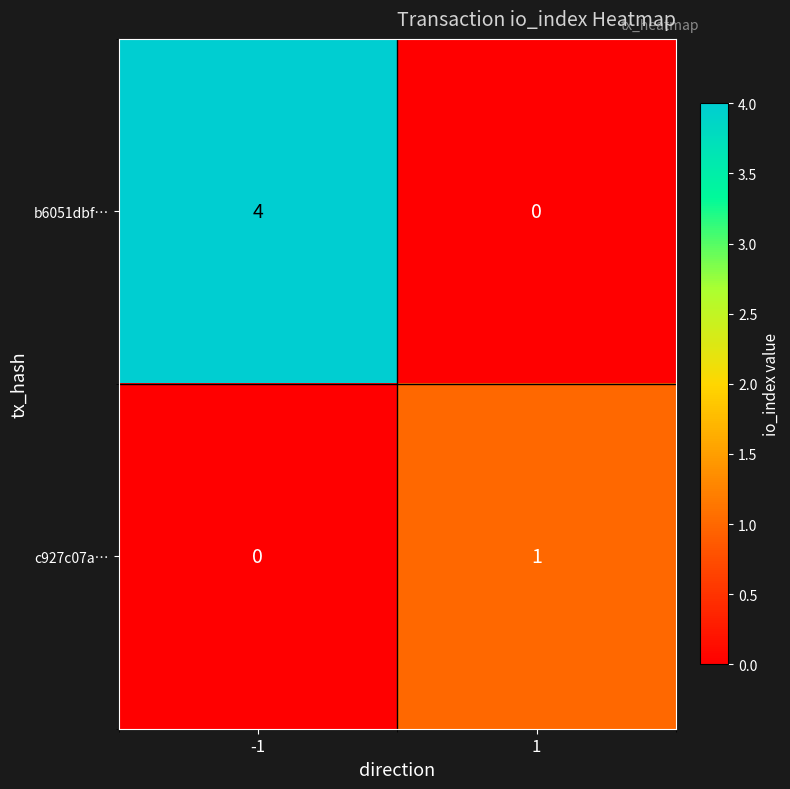

The b6051dbf… series shows 0 at 1. True or false?

True